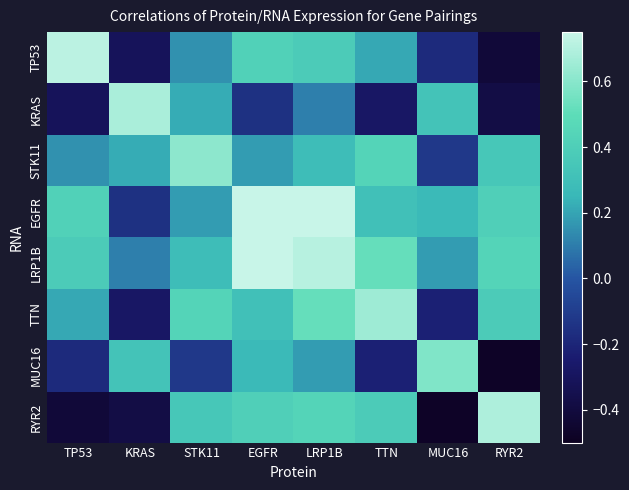

What is the greatest value displayed?

0.8